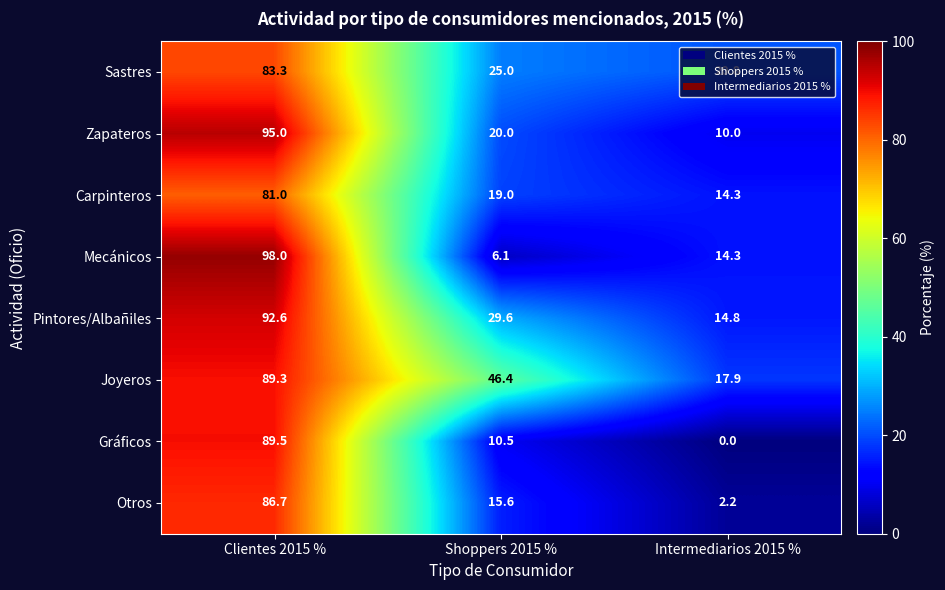

What is the sum of all Sastres values?

129.1